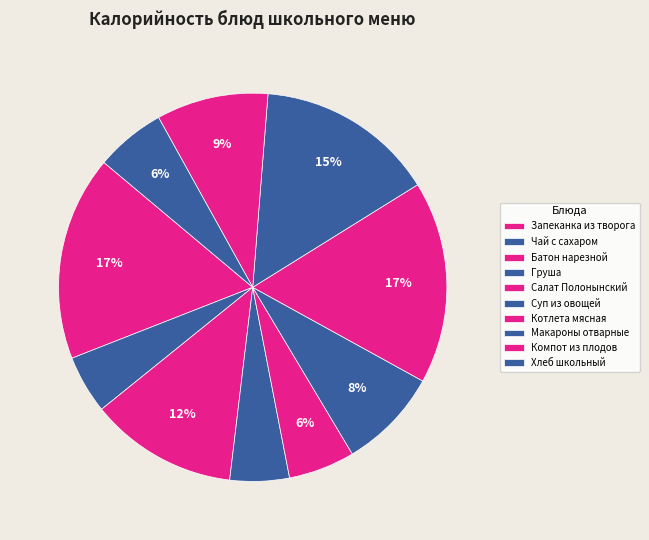

How many slices are in this pie chart?

10